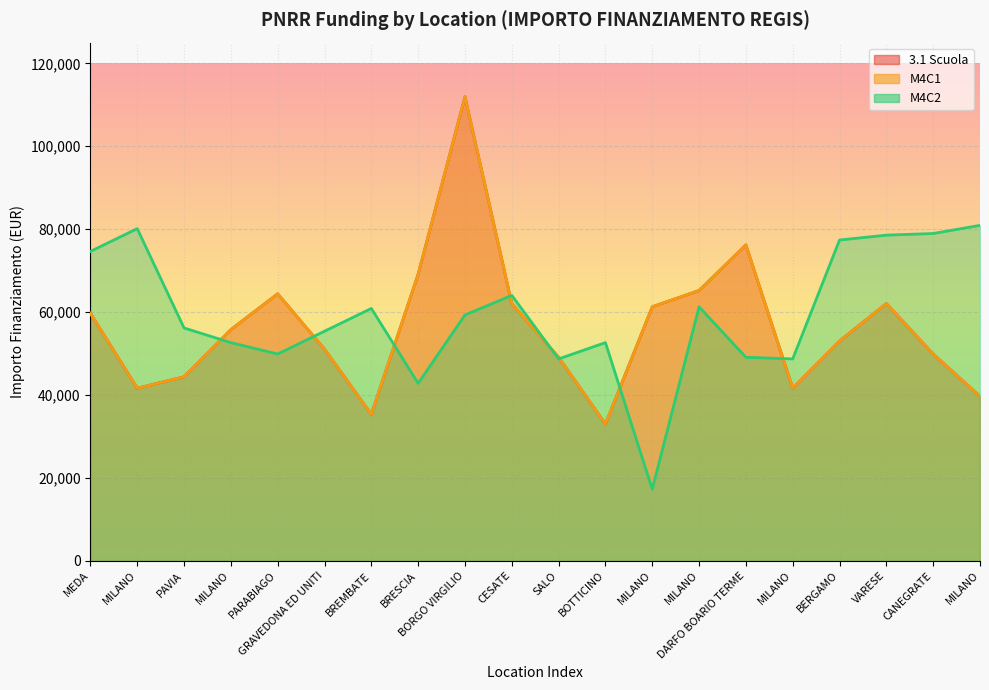

Read the M4C1 value at MILANO.

61277.4